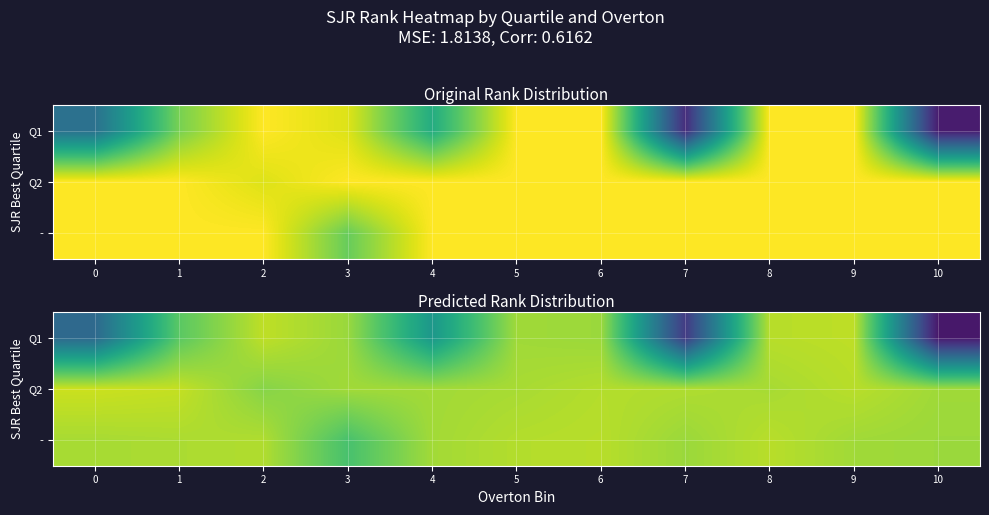

What is the total value across all series at 6?

105.5